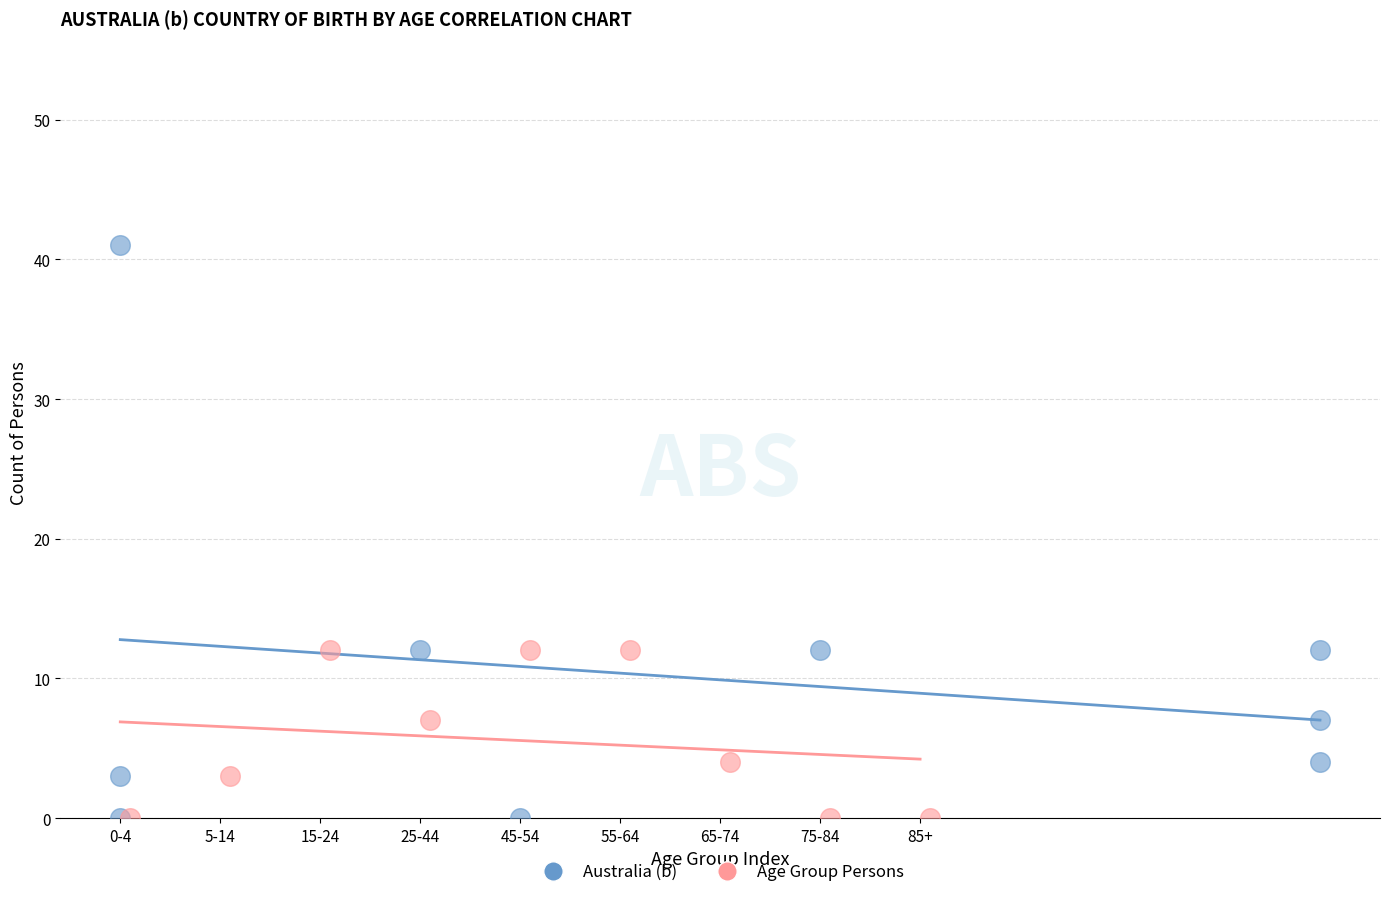

Which series contains the highest Y value?

Australia (b)